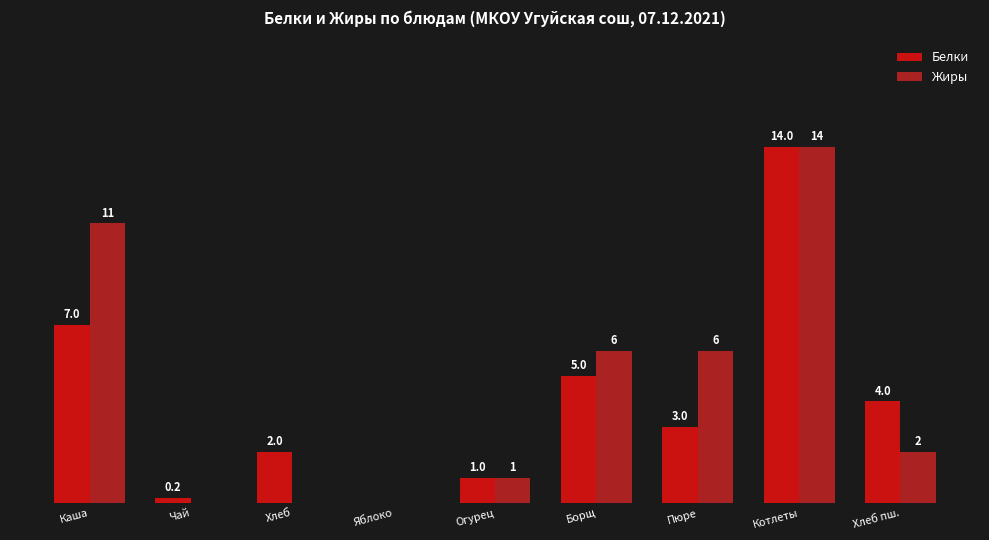

Which category has the highest value across all series?

Котлеты